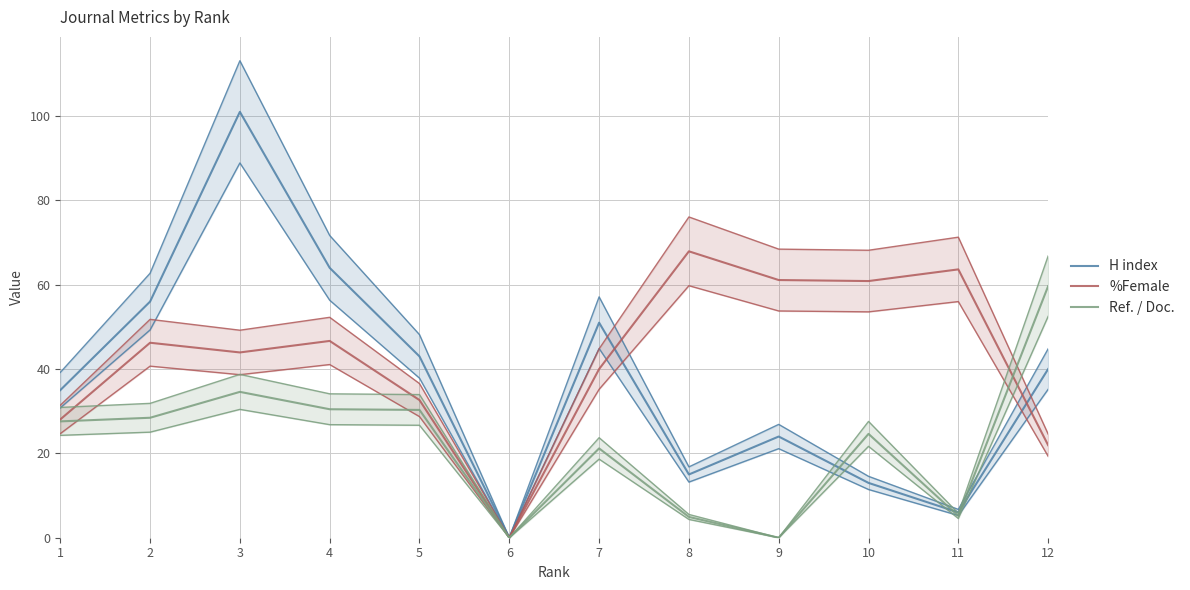

Is this an area chart (filled region under the line)?

No